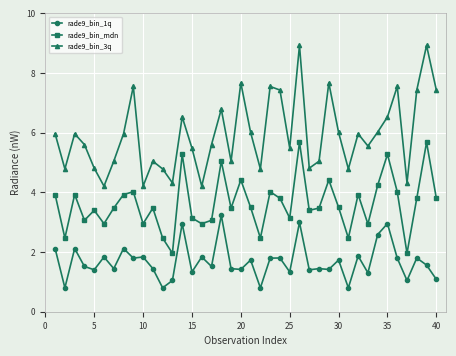

What is the smallest value displayed?

0.8